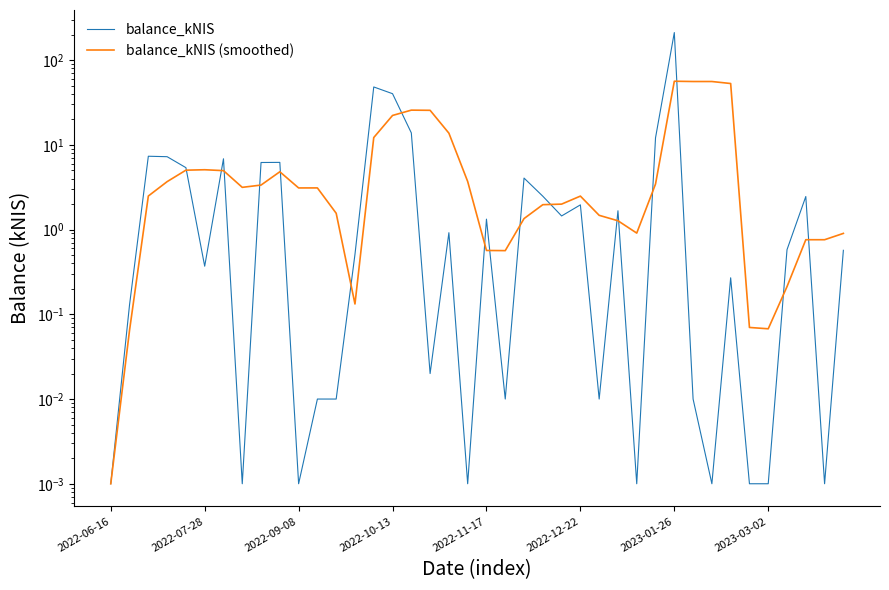

What are all the series names shown in the legend?

balance_kNIS, balance_kNIS (smoothed)